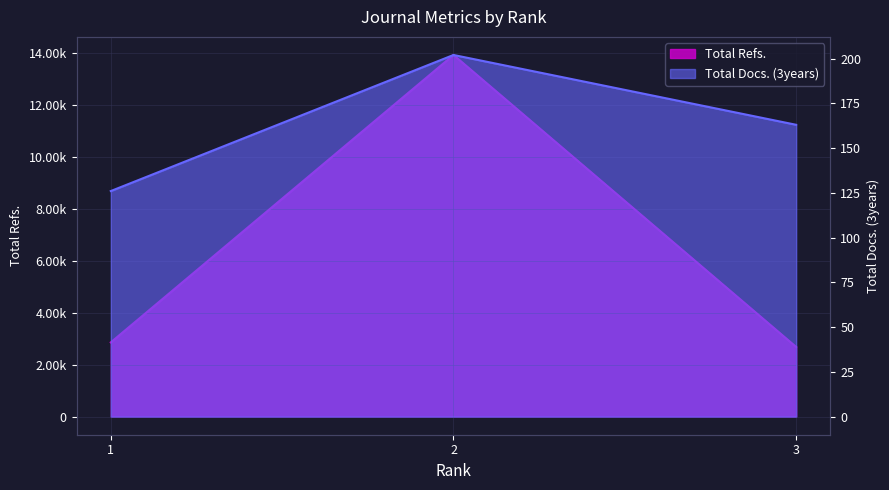

What is the minimum value shown in the chart?

126